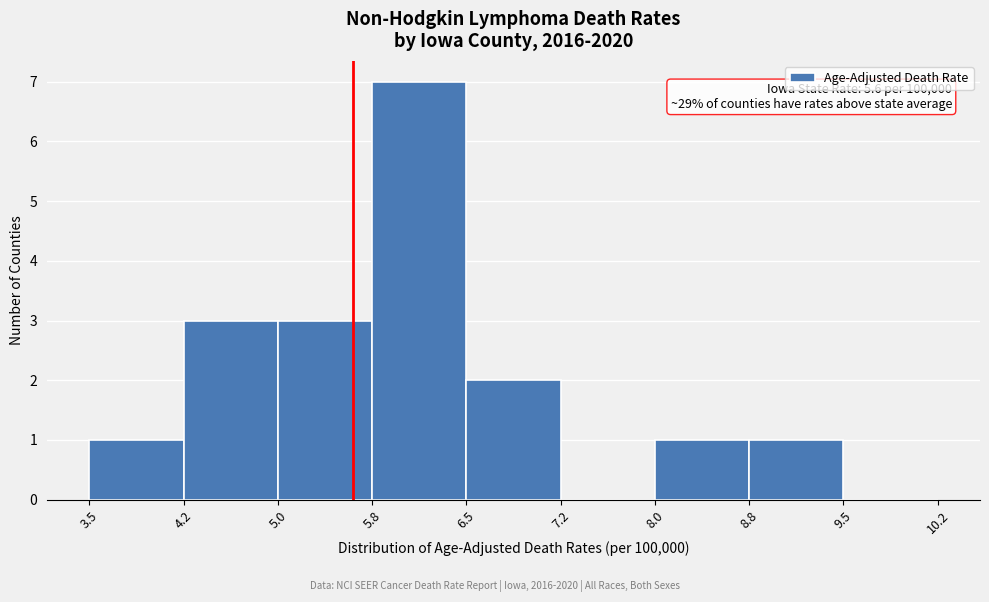

Over which range of the x-axis is the bar tallest?

5.8 to 6.5